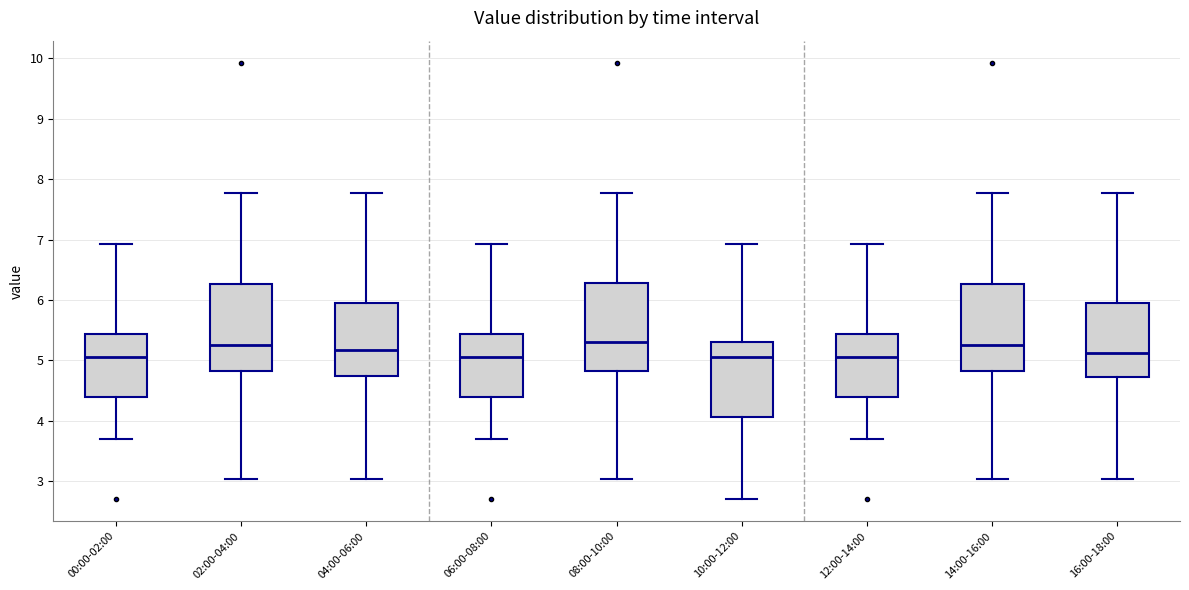

Where does the median line of the box for 06:00-08:00 sit on the y-axis? The values are not printed on the chart, so give them approximately, as read against the axis.

5.1